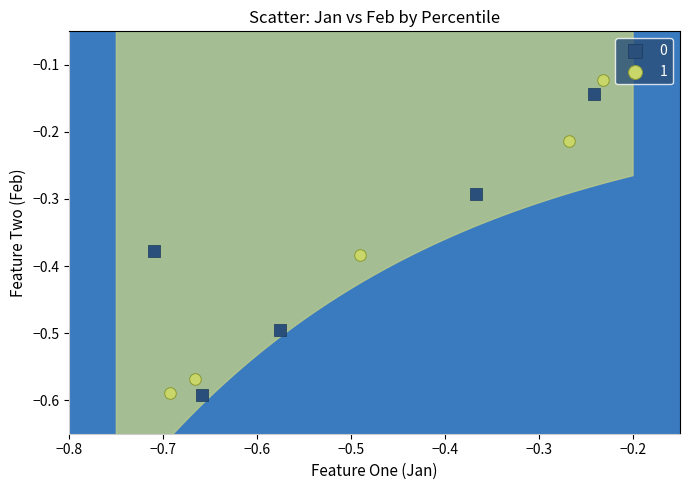

Which series has the widest spread of Y values?

1